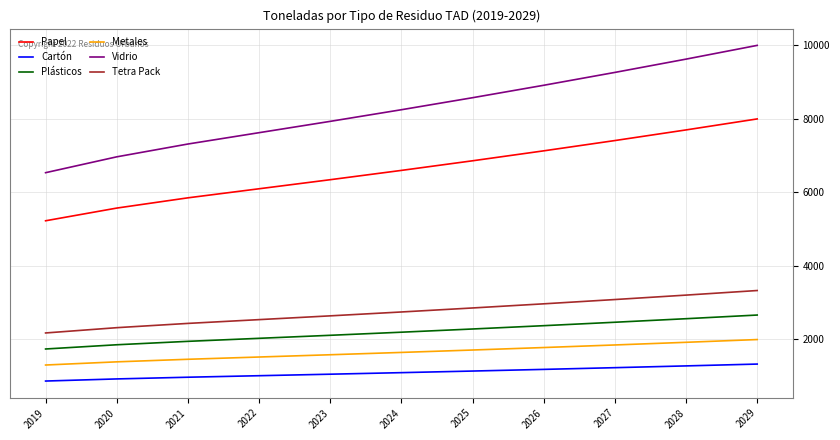

What is the difference between the Plásticos values at 2020 and 2027?

611.5